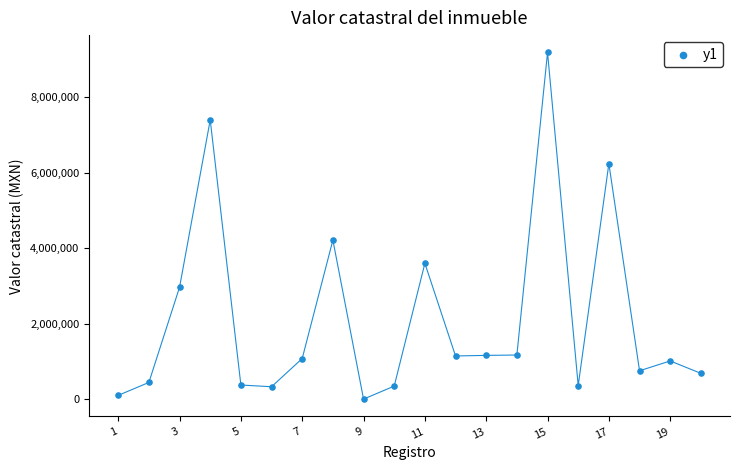

What Y value in the scatter plot is closest to 4594551?

4215312